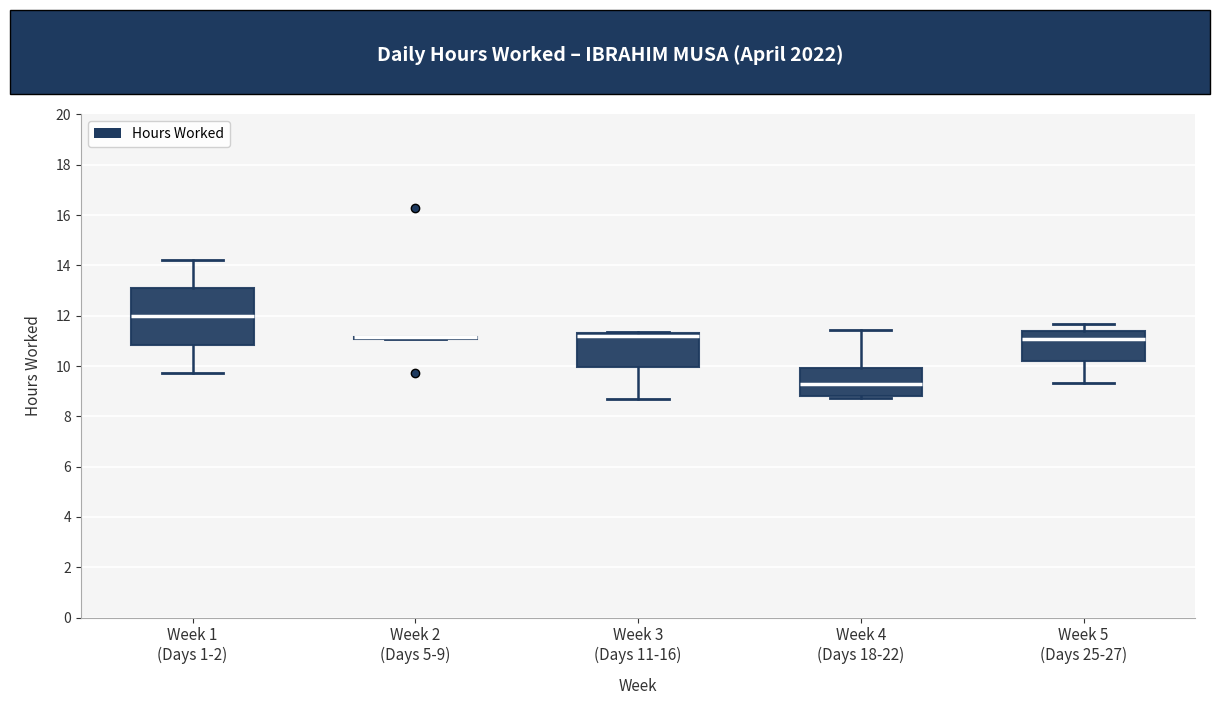

Reading left to right, read every box against the y-axis: the position of its median line, the range the box covers, and the ends of its whiskers. The values are not printed on the chart, so give them approximately, as read against the axis.

Week 1 (Days 1-2): median 12.0, box 10.8 to 13.2, whiskers 9.8 to 14.2
Week 2 (Days 5-9): box collapsed to a line at 11.2, whiskers 11.0 to 11.2
Week 3 (Days 11-16): median 11.2, box 10.0 to 11.4, whiskers 8.8 to 11.4
Week 4 (Days 18-22): median 9.2, box 8.8 to 10.0, whiskers 8.8 (just below the box's lower edge) to 11.4
Week 5 (Days 25-27): median 11.0, box 10.2 to 11.4, whiskers 9.4 to 11.6